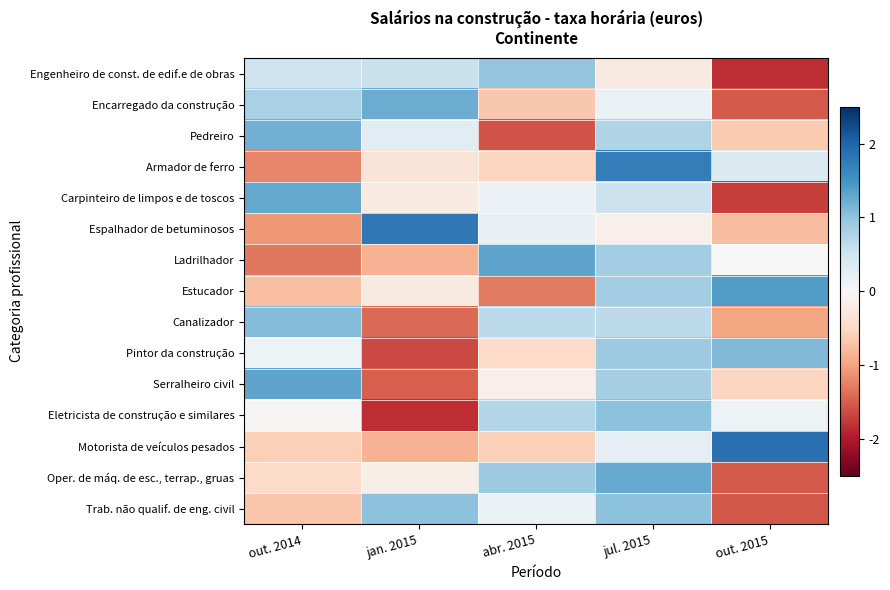

What is the difference between the highest and lowest values at jan. 2015?

3.6